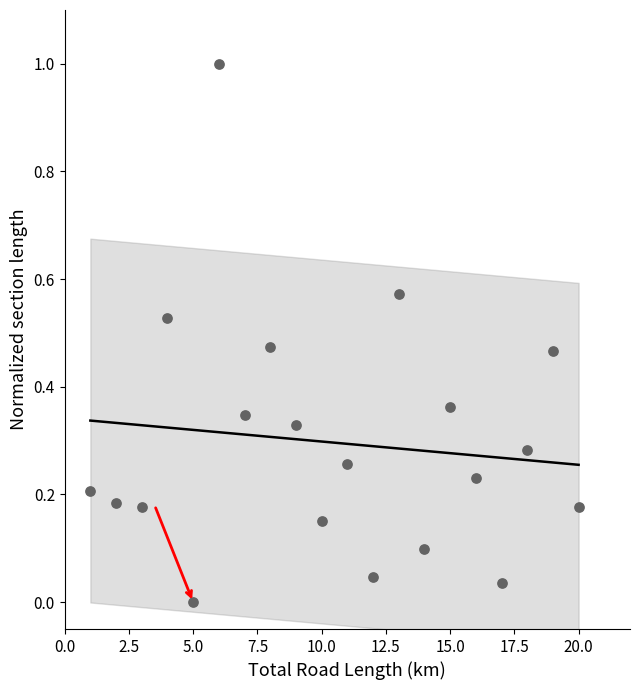

What is the range of Y values (max minus min)?

1.0